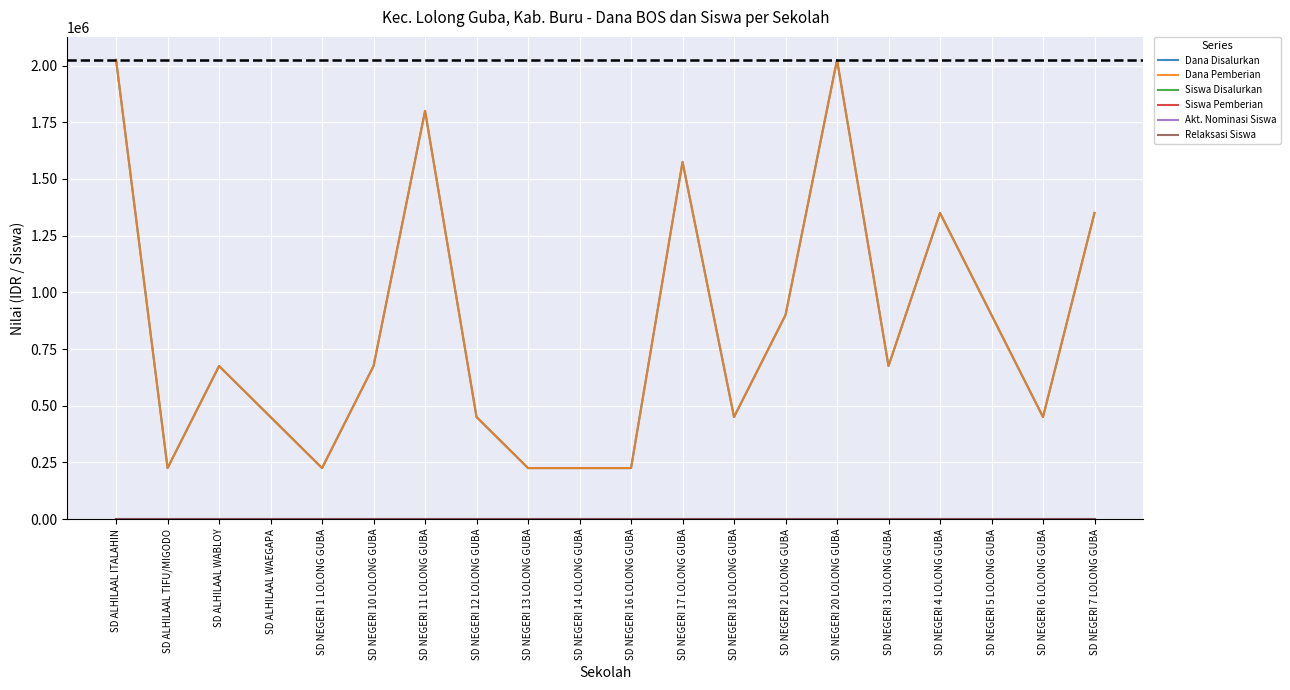

Does the chart have visible grid lines?

Yes